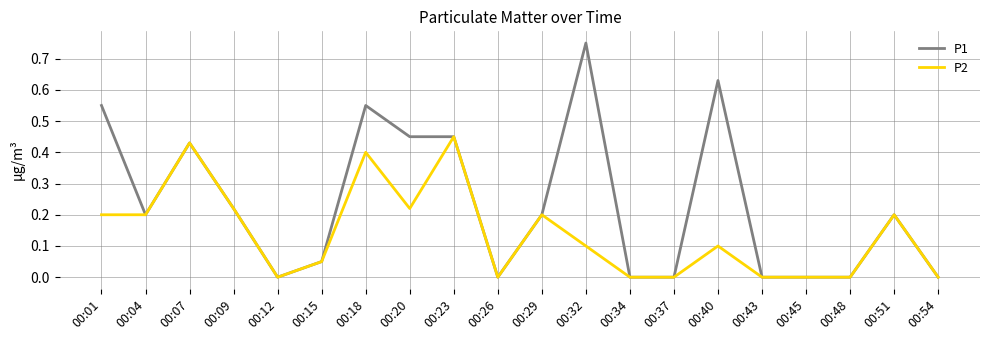

At which category is the sum across all series the highest?

00:18